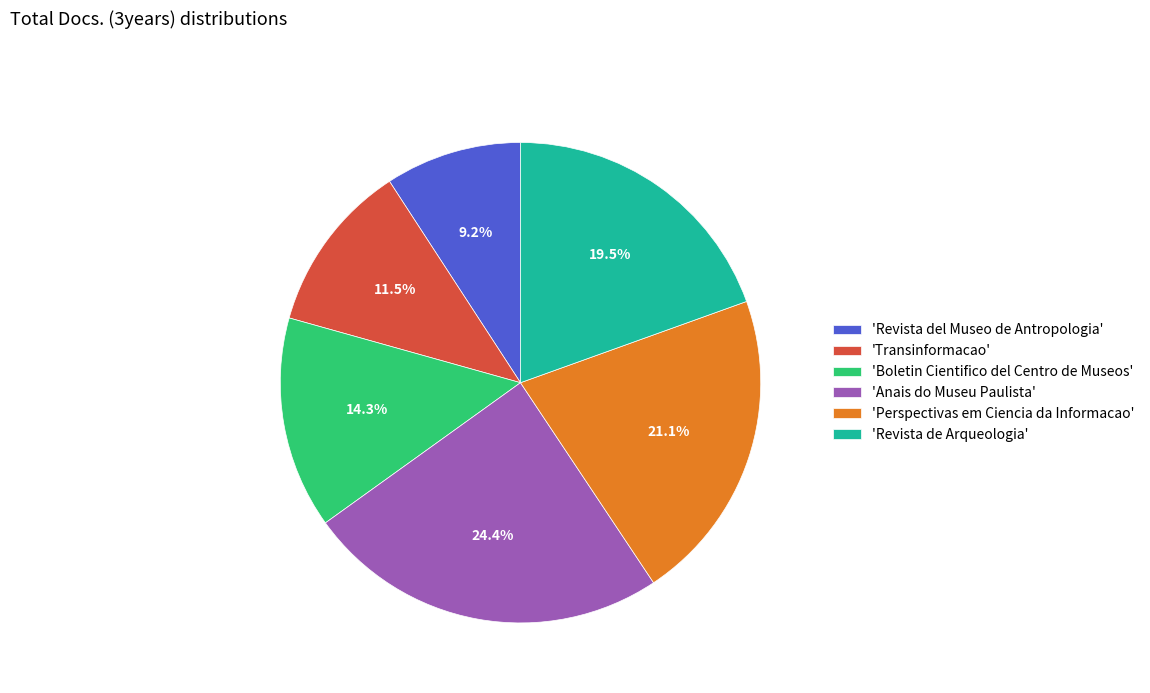

Is there a majority slice in this chart?

No